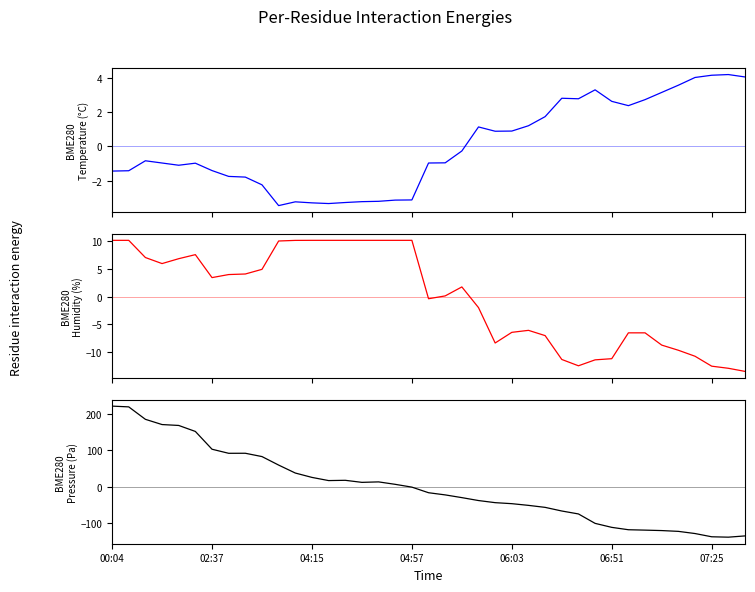

What is the difference between the second highest and second lowest values in the BME280_temperature series?

7.5